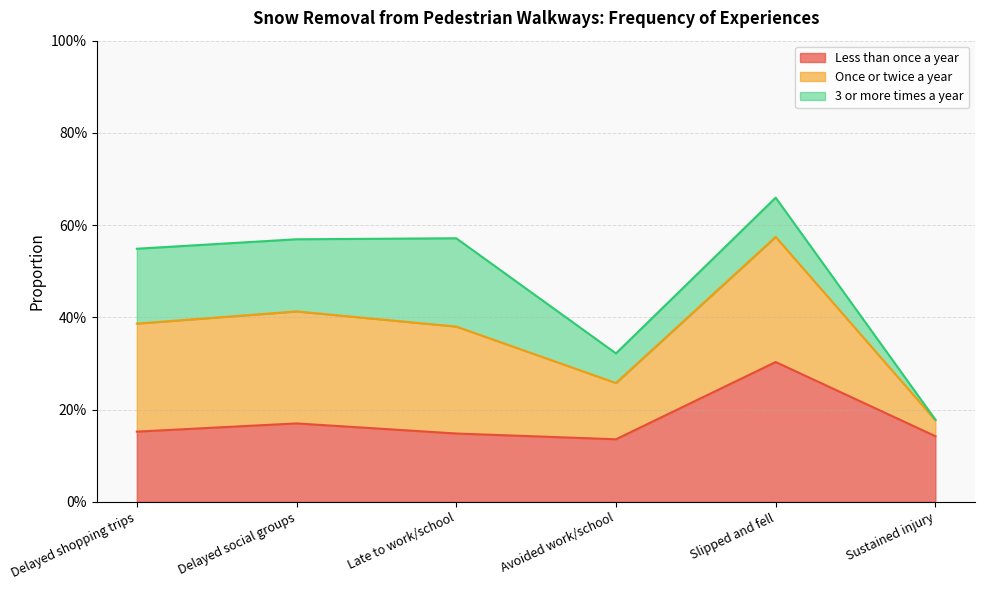

Does the chart have visible grid lines?

Yes